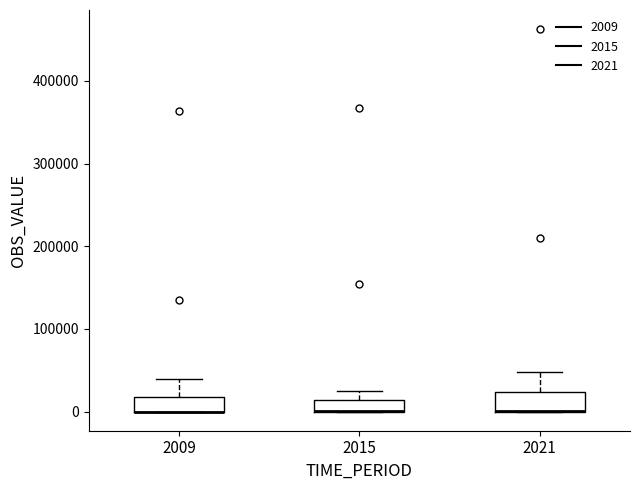

Where does the upper whisker of the box at x = 2021 end on the y-axis? The values are not printed on the chart, so give them approximately, as read against the axis.

50000